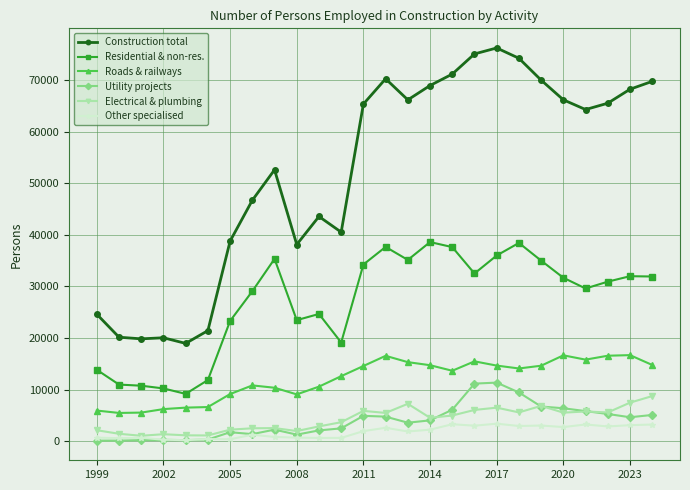

Which series has the largest range (max minus min)?

Construction total